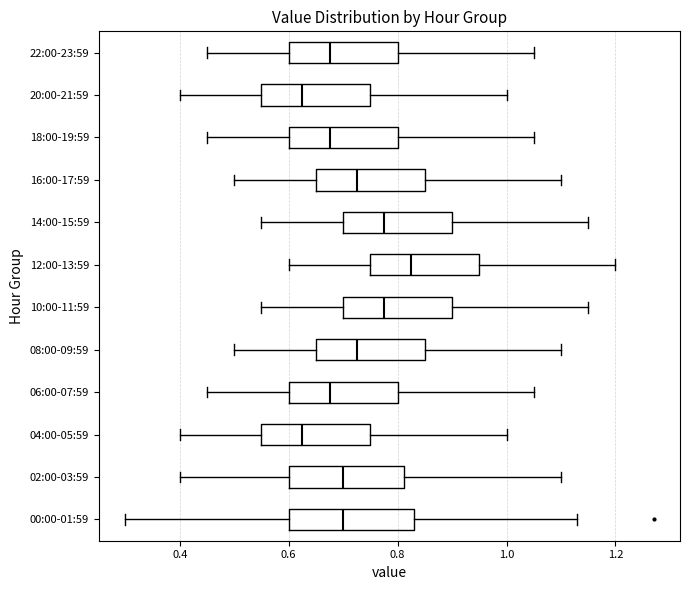

Reading bottom to top, transcribe this box plot: for each box, give where its median line is, the range the box spans, and where its two whiskers end, as read against the x-axis. The values are not printed on the chart, so give them approximately, as read against the axis.

00:00-01:59: median 0.70, box 0.60 to 0.84, whiskers 0.30 to 1.14
02:00-03:59: median 0.70, box 0.60 to 0.82, whiskers 0.40 to 1.10
04:00-05:59: median 0.62, box 0.56 to 0.76, whiskers 0.40 to 1.00
06:00-07:59: median 0.68, box 0.60 to 0.80, whiskers 0.46 to 1.06
08:00-09:59: median 0.72, box 0.66 to 0.86, whiskers 0.50 to 1.10
10:00-11:59: median 0.78, box 0.70 to 0.90, whiskers 0.56 to 1.16
12:00-13:59: median 0.82, box 0.76 to 0.96, whiskers 0.60 to 1.20
14:00-15:59: median 0.78, box 0.70 to 0.90, whiskers 0.56 to 1.16
16:00-17:59: median 0.72, box 0.66 to 0.86, whiskers 0.50 to 1.10
18:00-19:59: median 0.68, box 0.60 to 0.80, whiskers 0.46 to 1.06
20:00-21:59: median 0.62, box 0.56 to 0.76, whiskers 0.40 to 1.00
22:00-23:59: median 0.68, box 0.60 to 0.80, whiskers 0.46 to 1.06